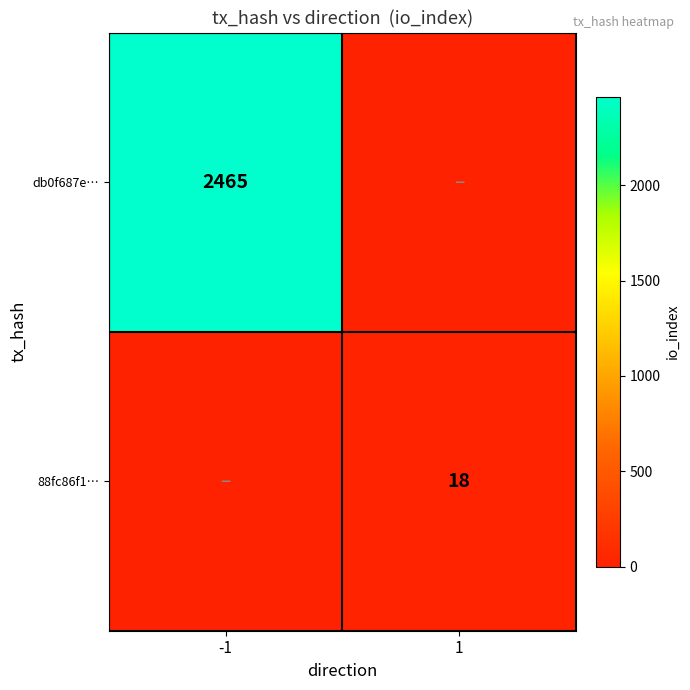

True or false: db0f687e… has a value of 2465 at -1.

True